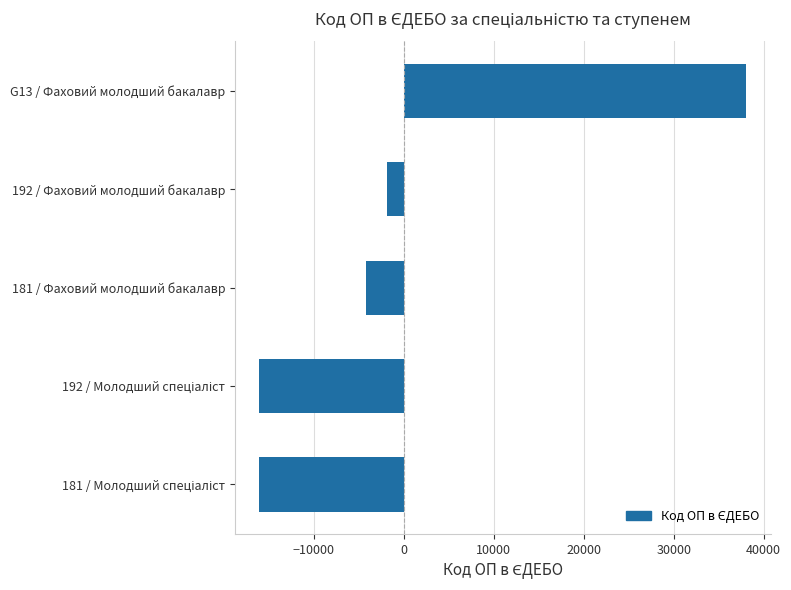

What is the greatest value displayed?

38094.8